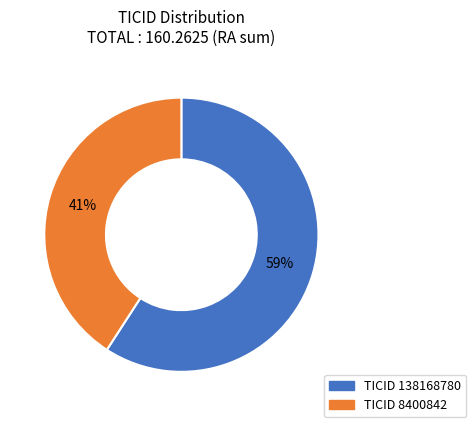

To the nearest percent, what is the average slice percentage?

50%